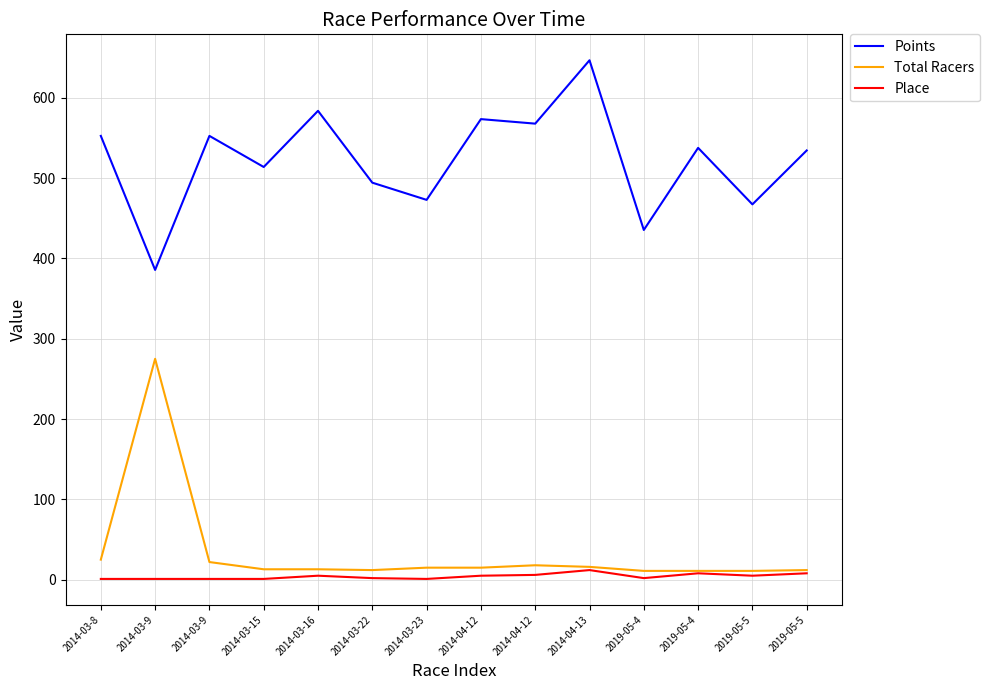

Count the number of categories in the chart.

14